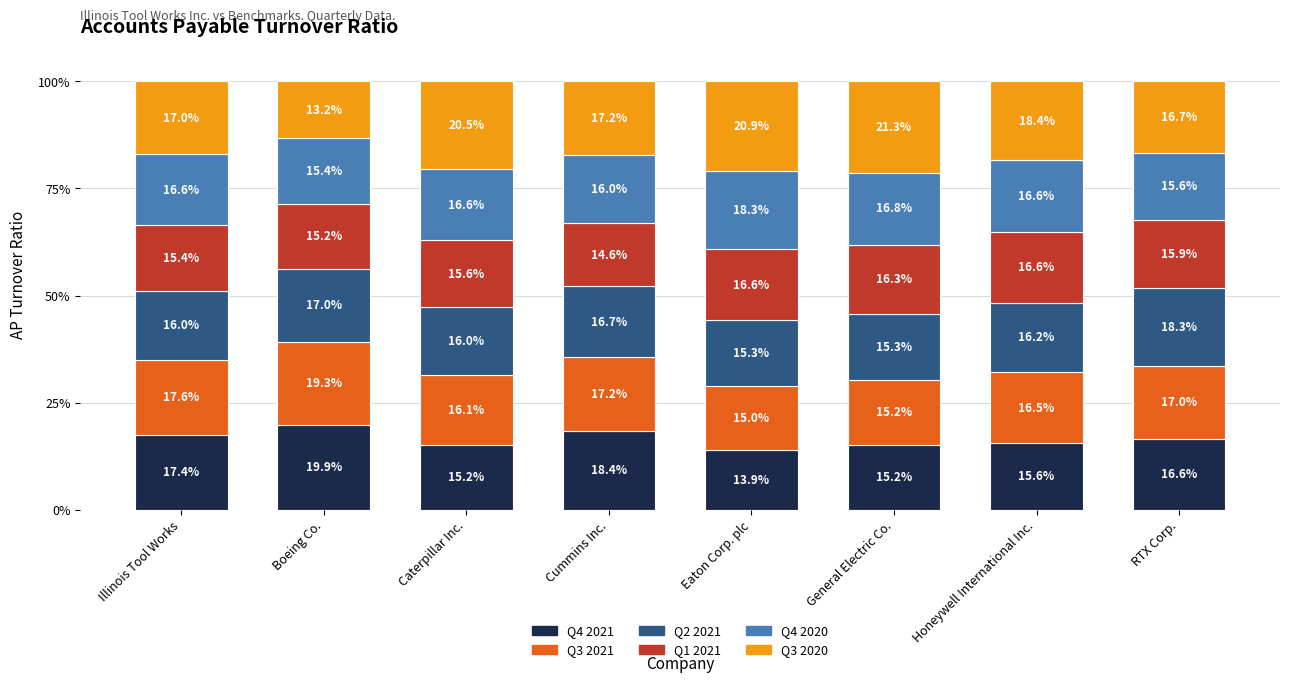

Is it true that Q4 2021 equals 21.7 at Eaton Corp. plc?

False